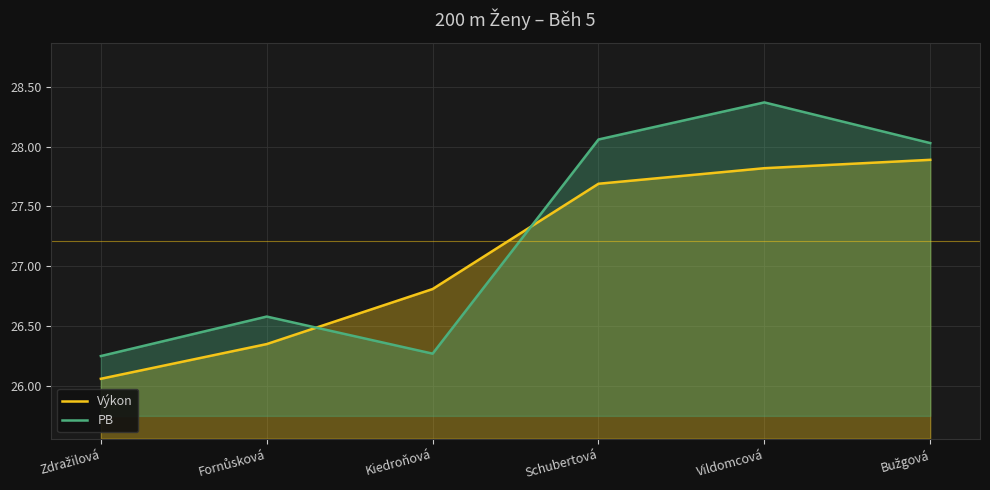

What is the sum of all Výkon values?

162.6